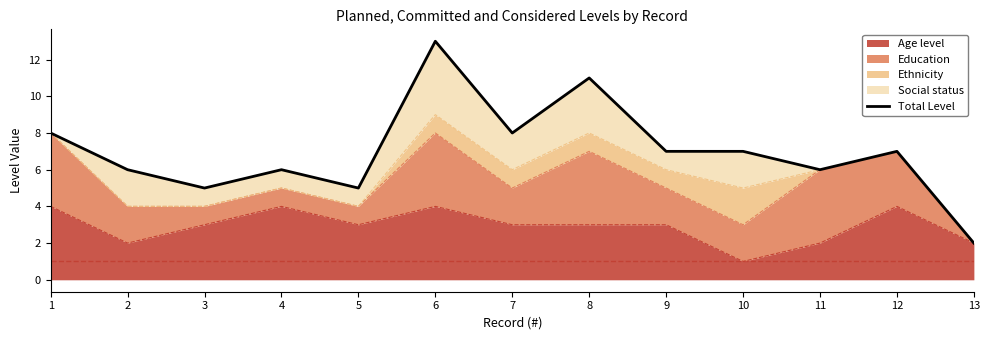

What is the sum of the values at 8 and 4?

17